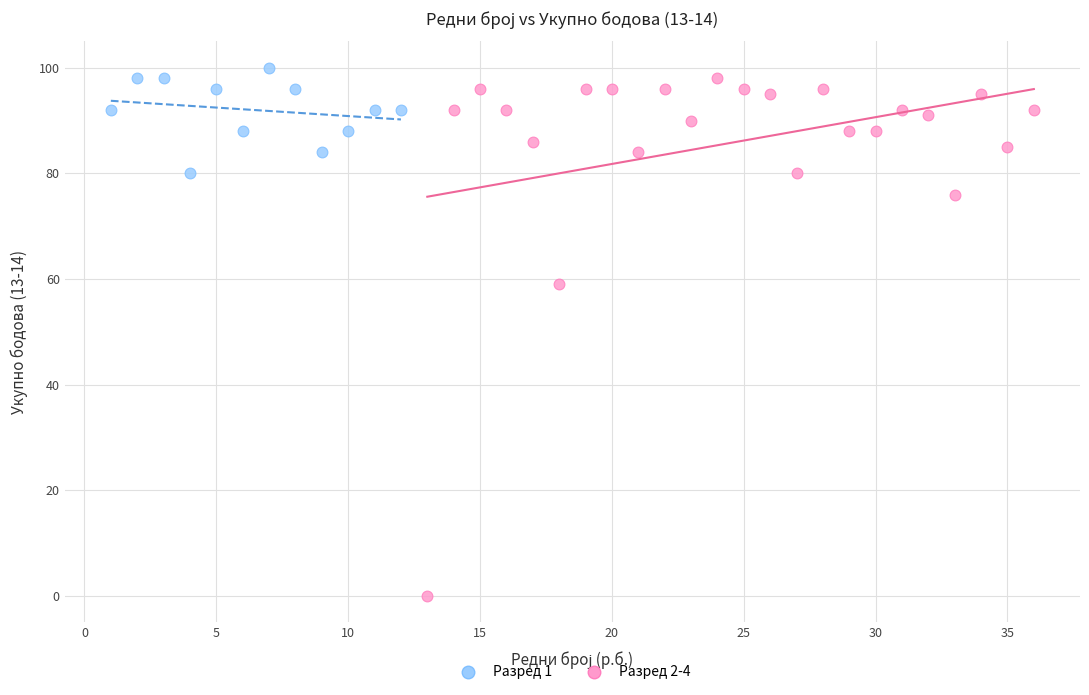

Which series has the largest Y range (max minus min)?

Разред 2-4